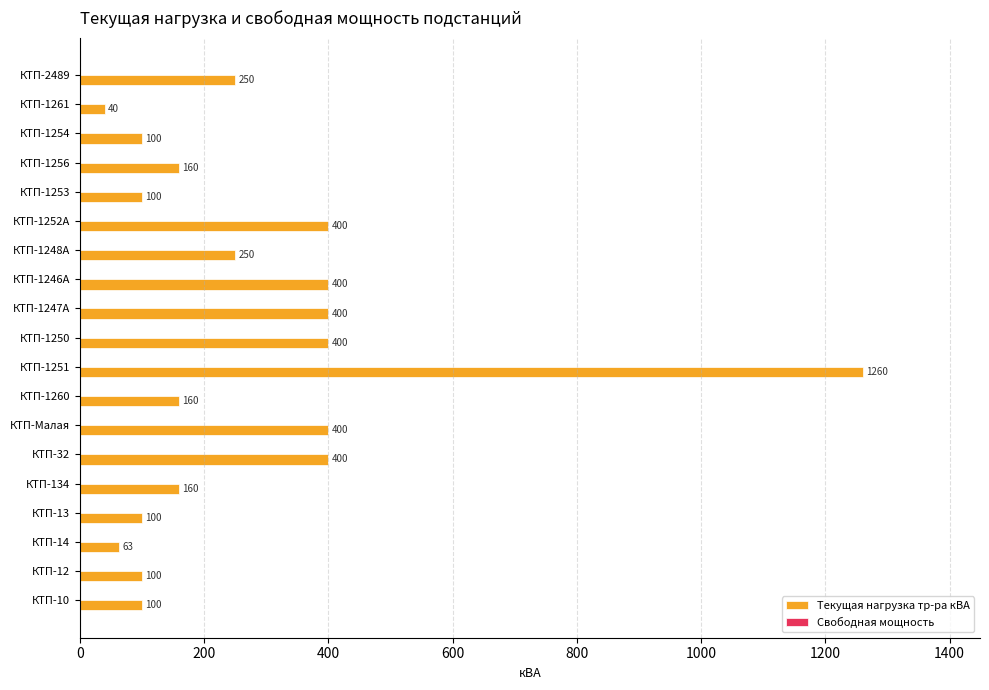

Are the bars grouped side by side (vs. stacked)?

No